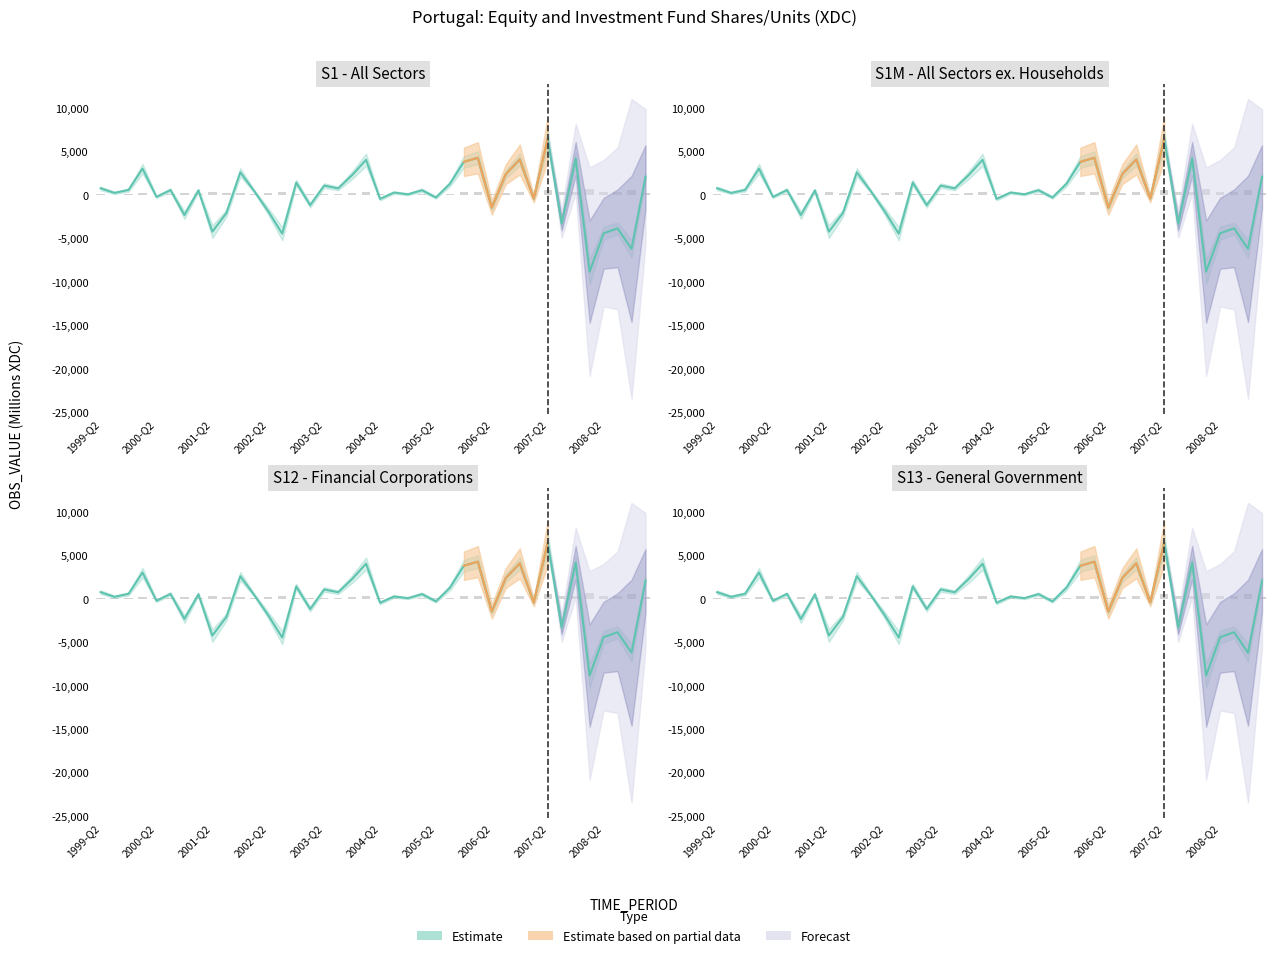

Rank the categories by value from highest to lowest.

2007-Q2, 2006-Q1, 2007-Q4, 2006-Q4, 2004-Q1, 2005-Q4, 2000-Q1, 2001-Q4, 2006-Q3, 2003-Q4, 2009-Q1, 2002-Q4, 2005-Q3, 2003-Q2, 1999-Q2, 2003-Q3, 1999-Q4, 2000-Q3, 2005-Q1, 2001-Q1, 2002-Q1, 2004-Q3, 1999-Q3, 2004-Q4, 2000-Q2, 2005-Q2, 2007-Q1, 2004-Q2, 2003-Q1, 2006-Q2, 2002-Q2, 2001-Q3, 2000-Q4, 2007-Q3, 2008-Q3, 2001-Q2, 2008-Q2, 2002-Q3, 2008-Q4, 2008-Q1